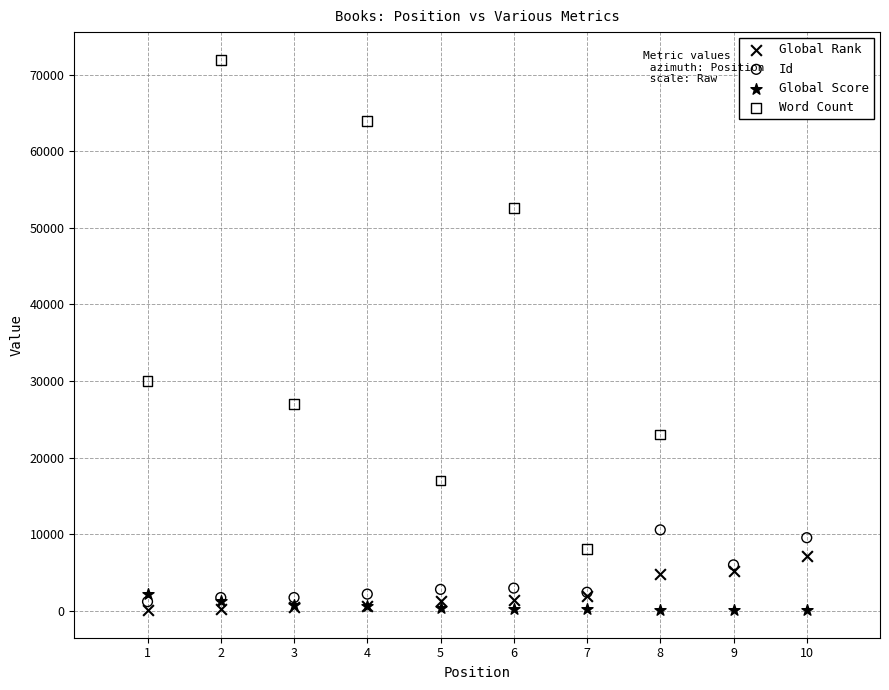

Which series reaches the maximum Y coordinate?

Word Count